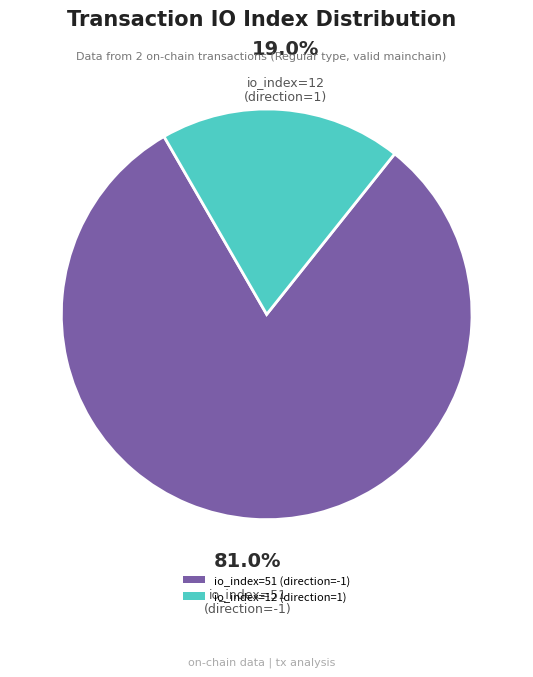

To the nearest percent, what portion does io_index=51 (direction=-1) represent?

81%